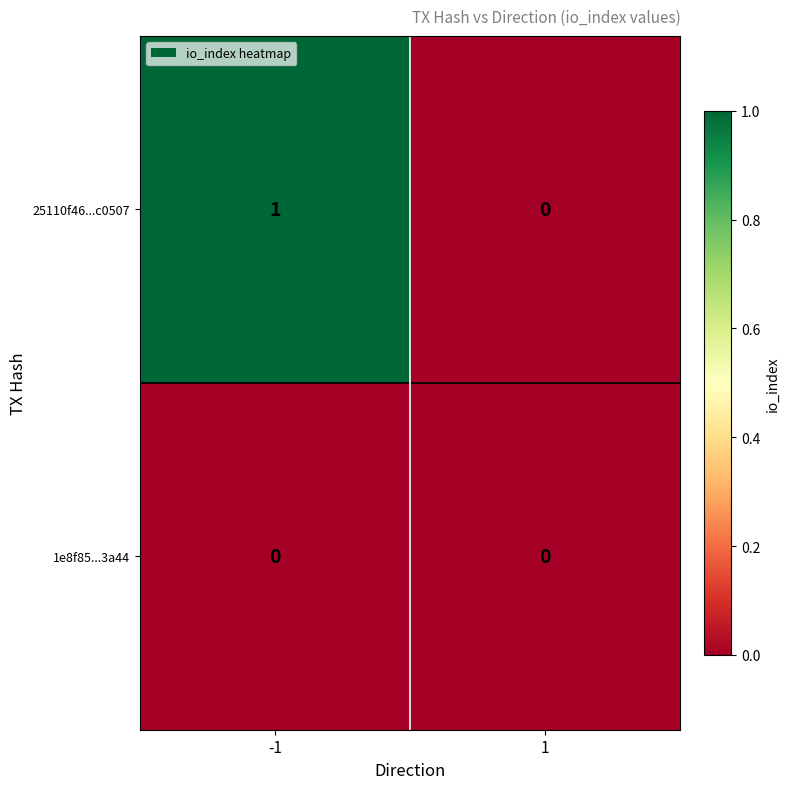

Rank the series by their average value, from highest to lowest.

25110f46...c0507, 1e8f85...3a44